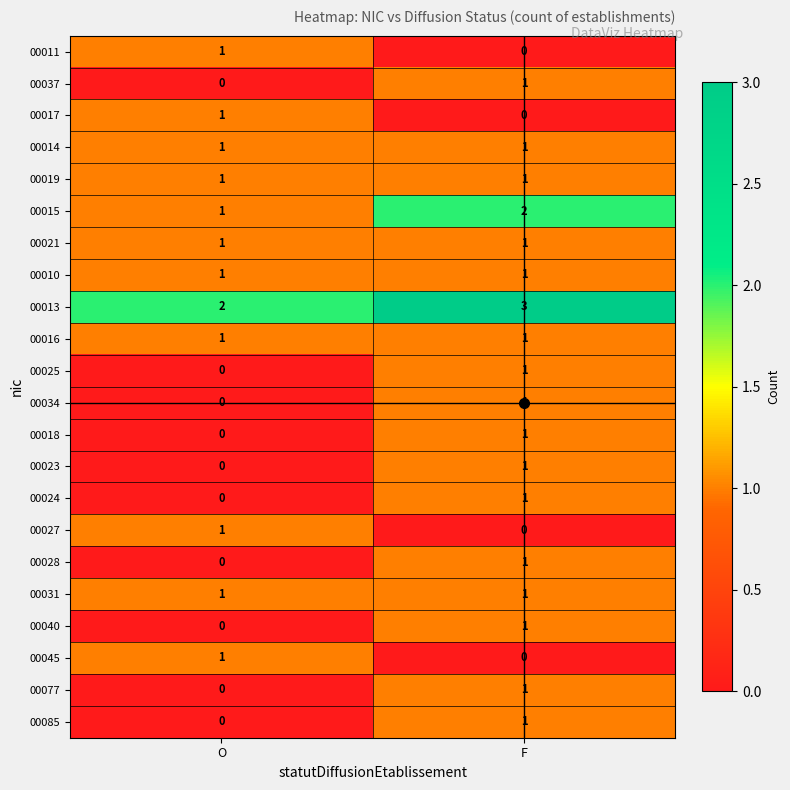

Is the value of 00031 at F greater than the value of 00040 at O?

Yes